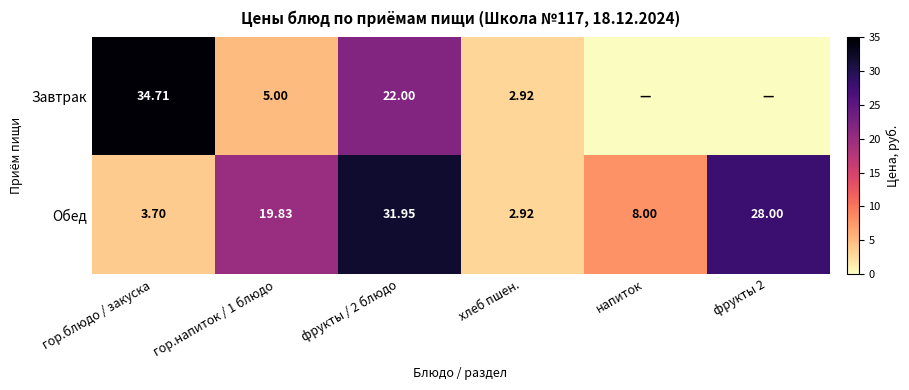

Which series has the largest total across all categories?

Обед